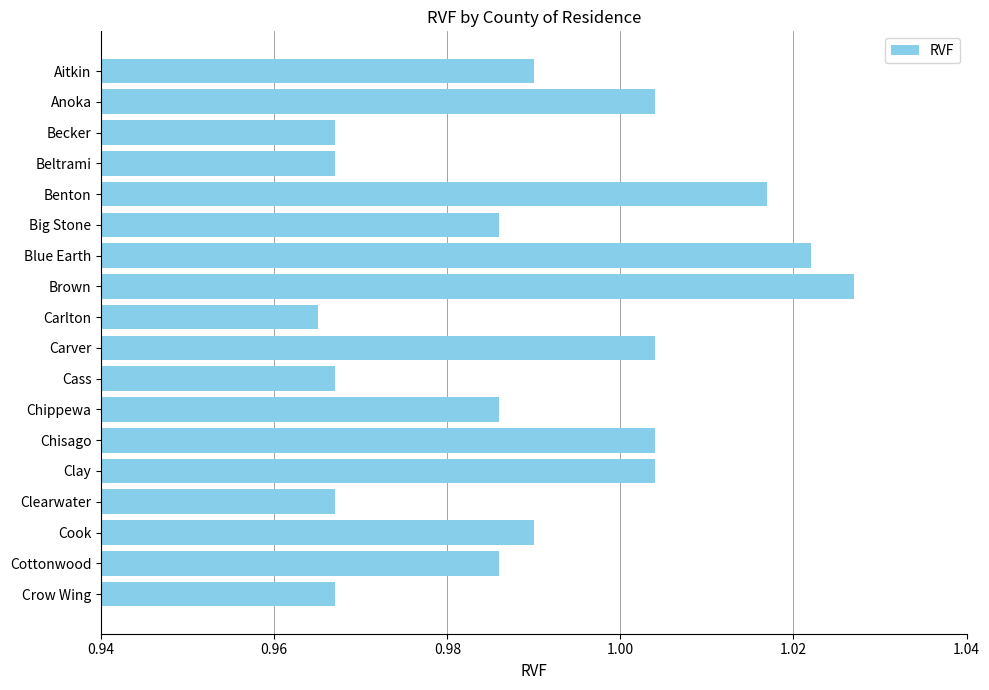

Which has a higher value, Big Stone or Chisago?

Chisago